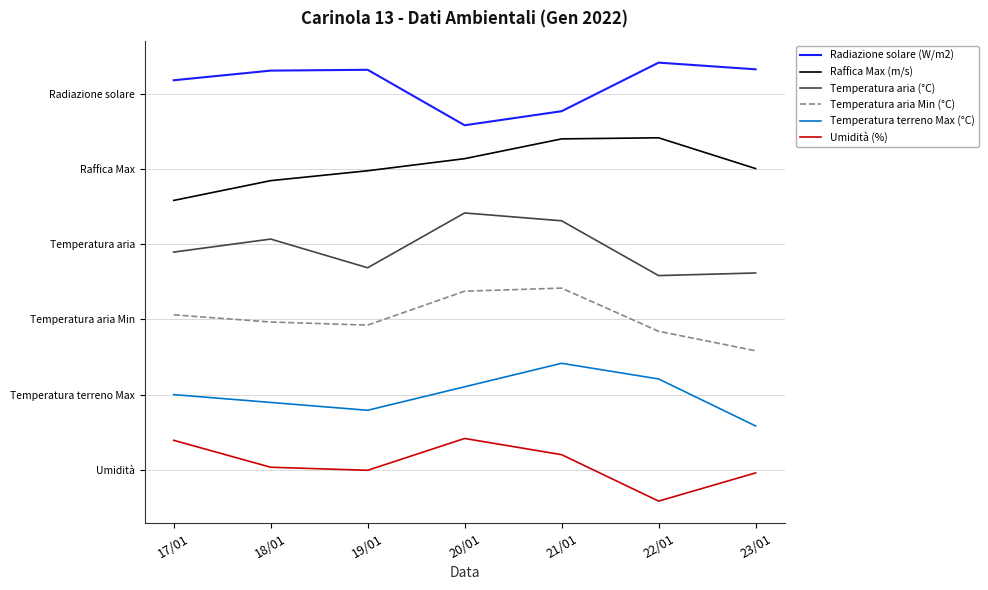

Is this an area chart (filled region under the line)?

No